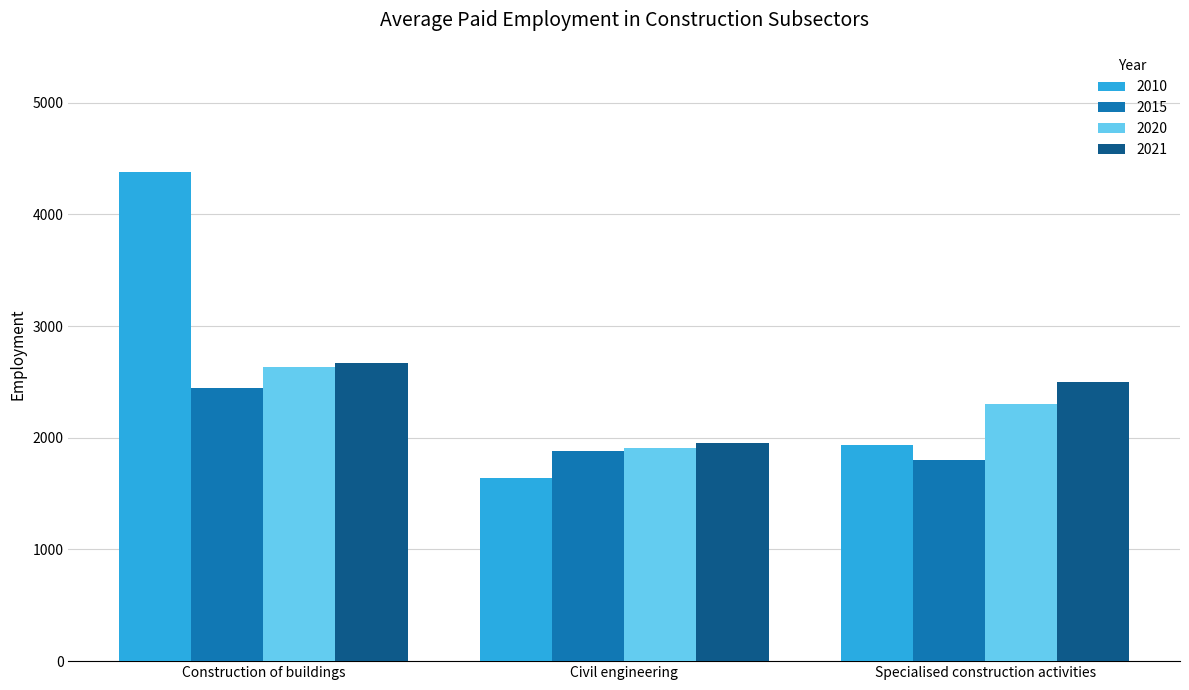

Where does the 2020 series first go above 2300?

Construction of buildings